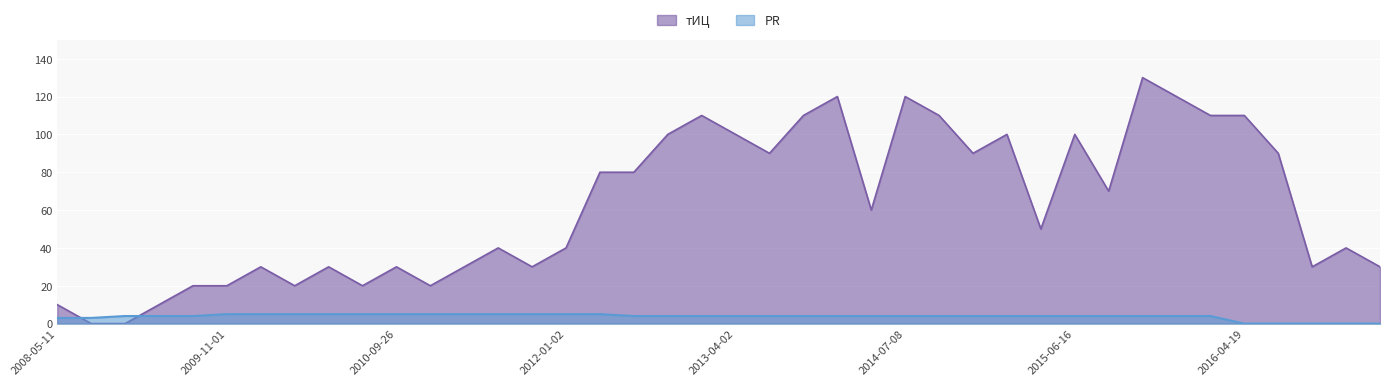

What is the greatest value displayed?

130